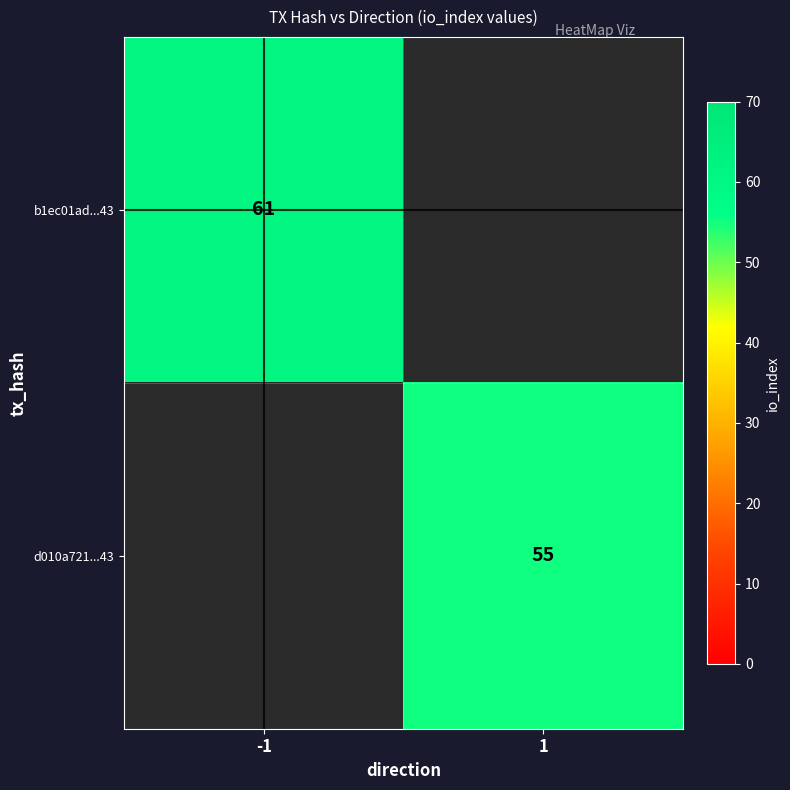

At which category does the chart reach its peak across all series?

-1